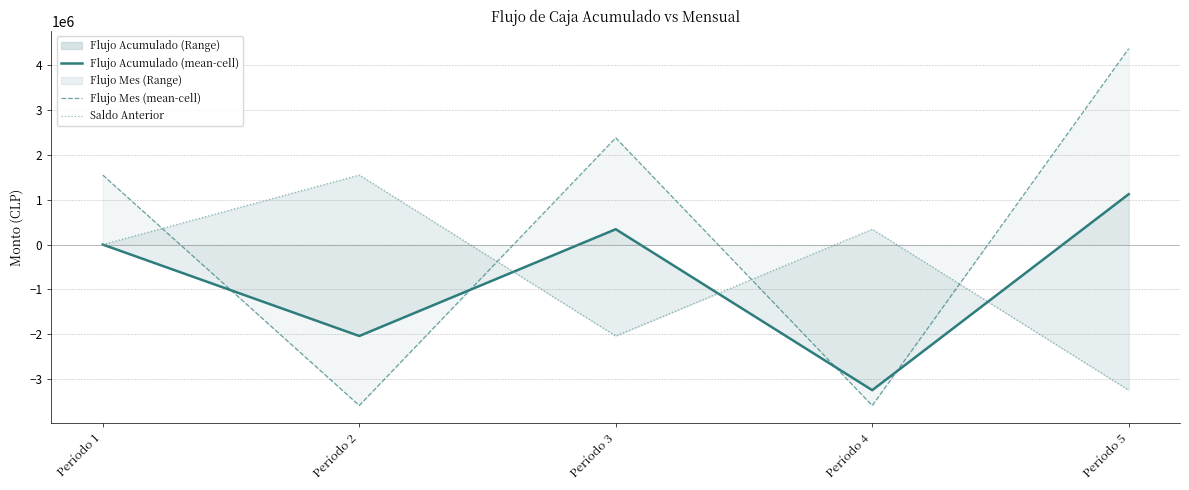

What are all the series names shown in the legend?

Flujo Acumulado (mean-cell), Flujo Mes (mean-cell), Saldo Anterior